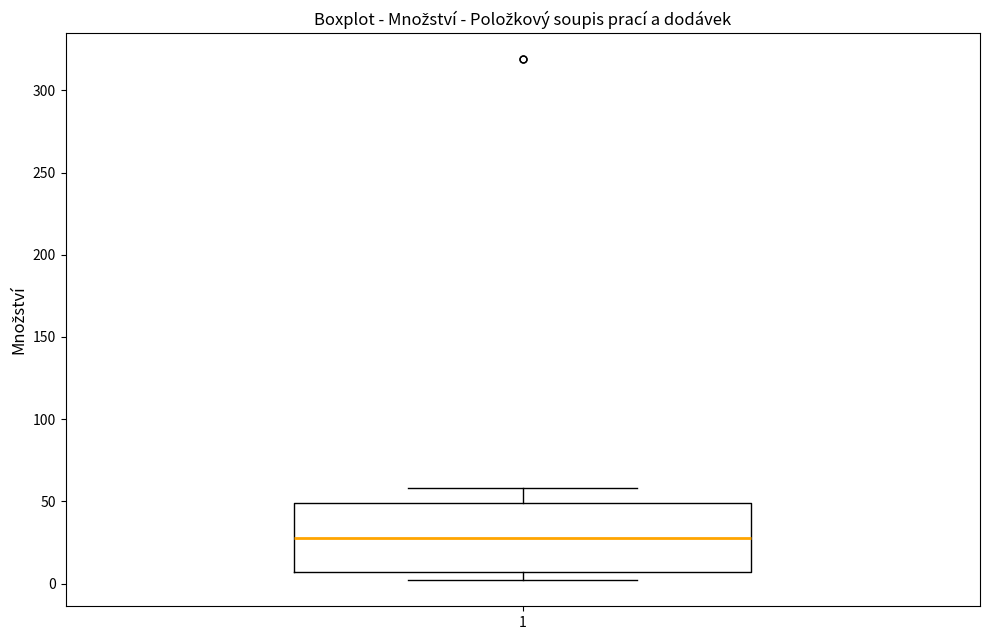

Read this box plot against the y-axis: the position of the median line, the range covered by the box, and the ends of both whiskers. The values are not printed on the chart, so give them approximately, as read against the axis.

median 30, box 5 to 50, whiskers 0 to 60